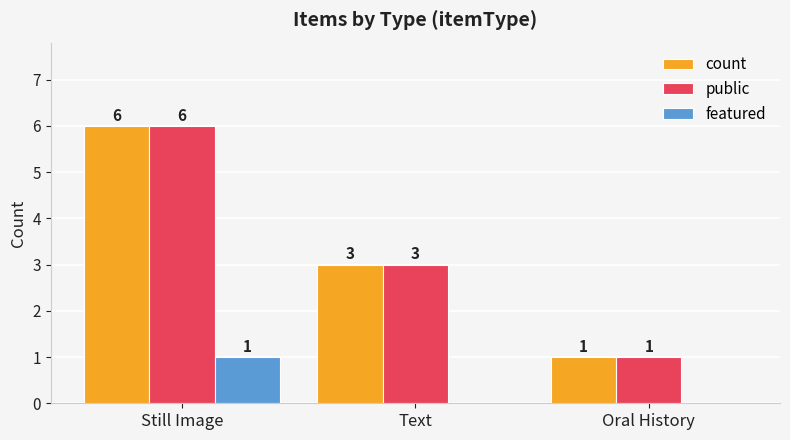

How many groups of bars are there?

3